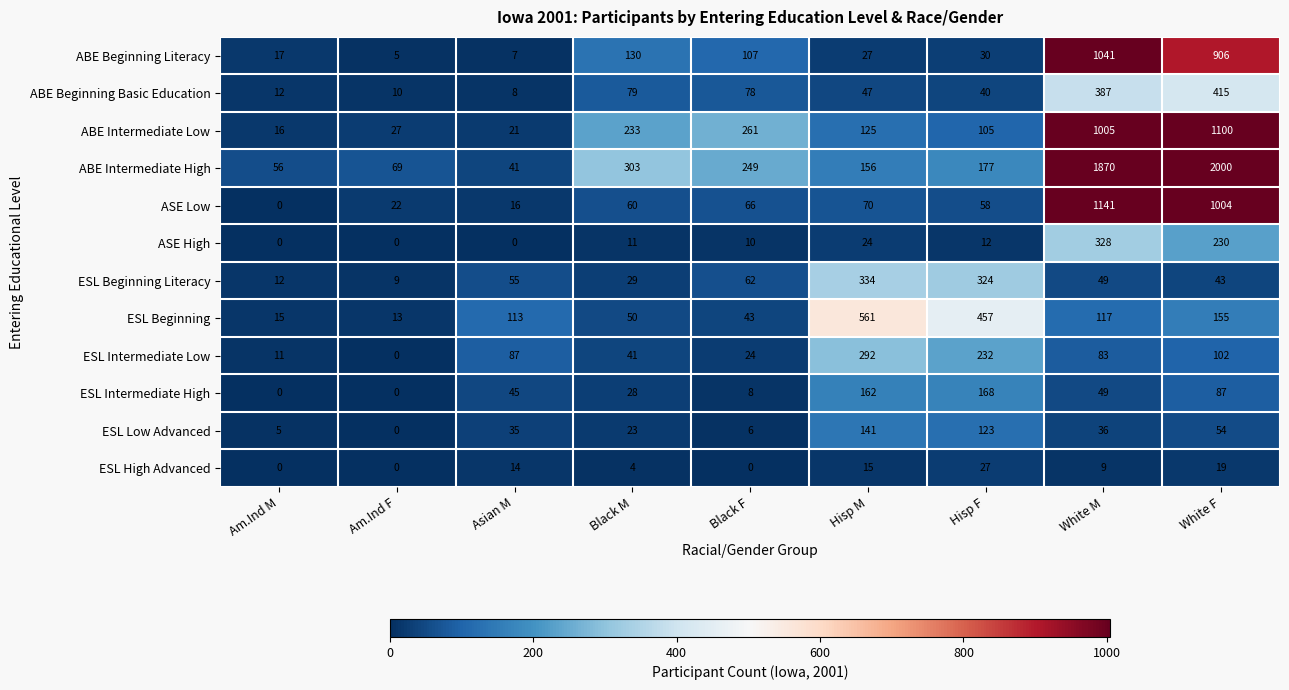

Read the ESL Beginning Literacy value at Asian M.

55